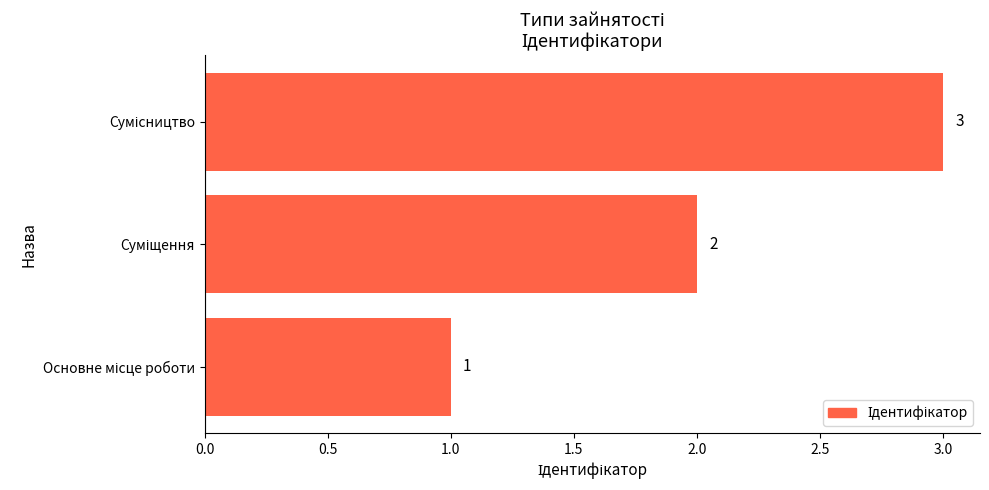

What is the maximum value shown in the chart?

3